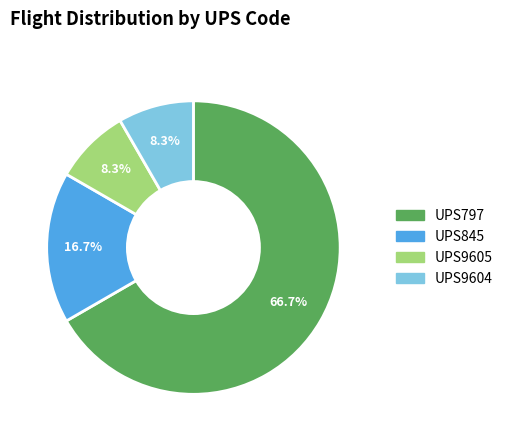

Is the sum of UPS797 and UPS845 greater than half?

Yes